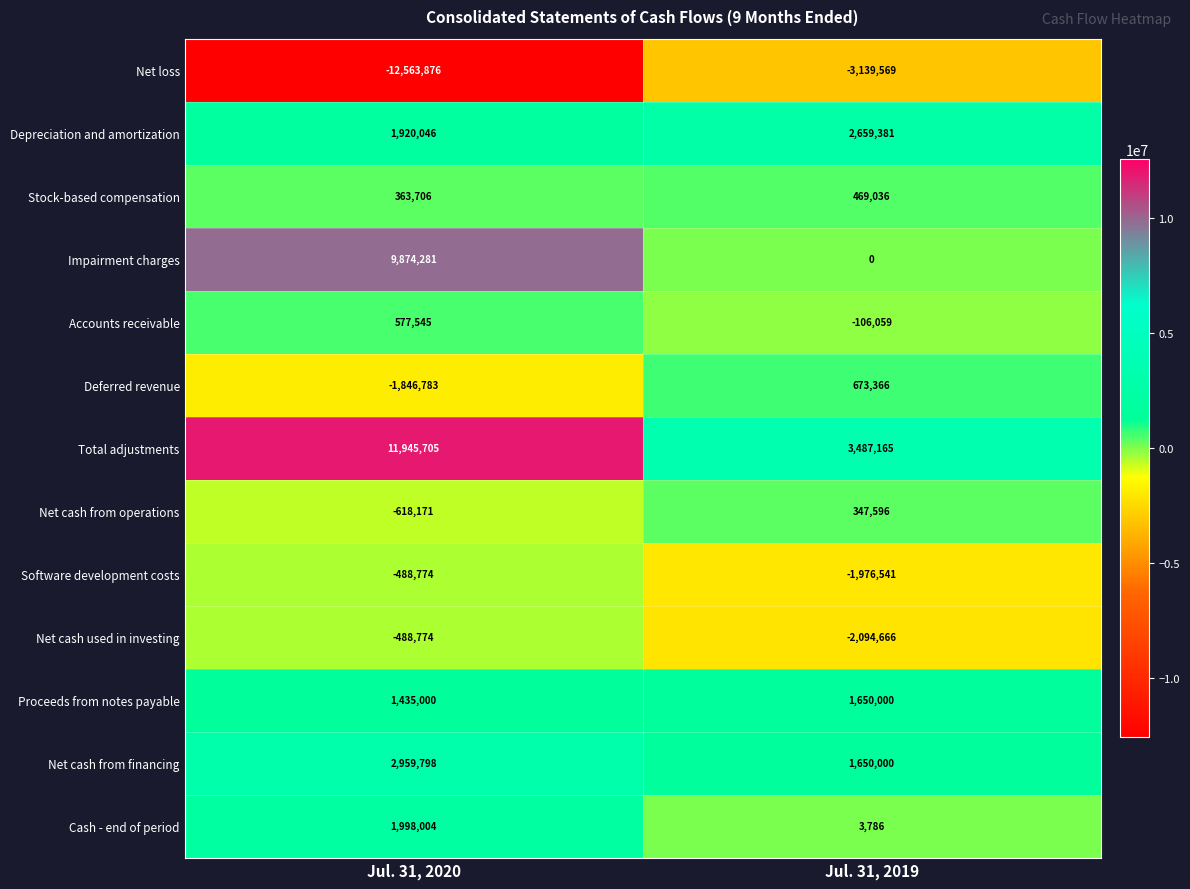

What is the spread (max minus min) of values at Jul. 31, 2019?

6626734